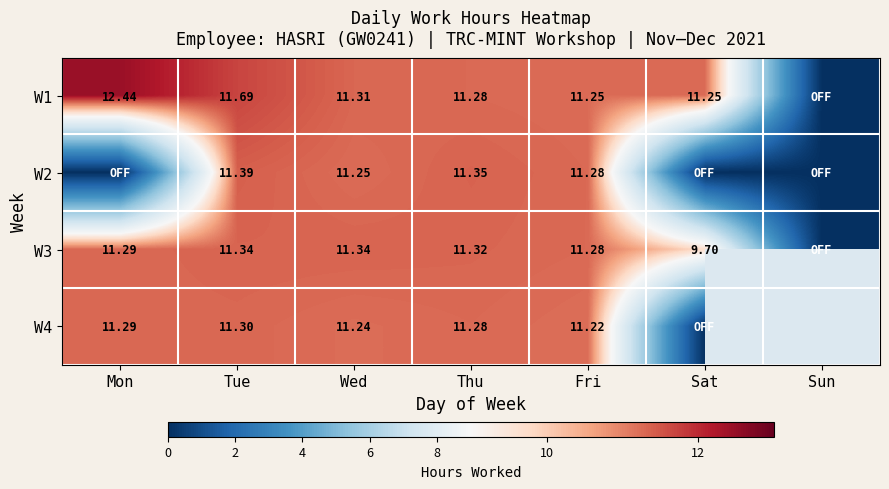

Read the W2 value at Tue.

11.4